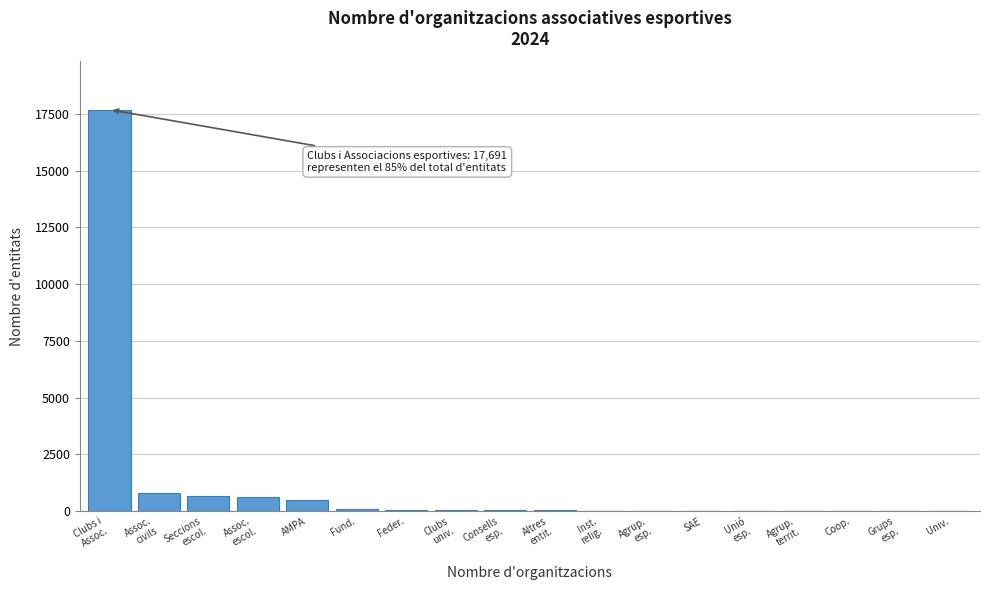

Read the value at AMPA.

500